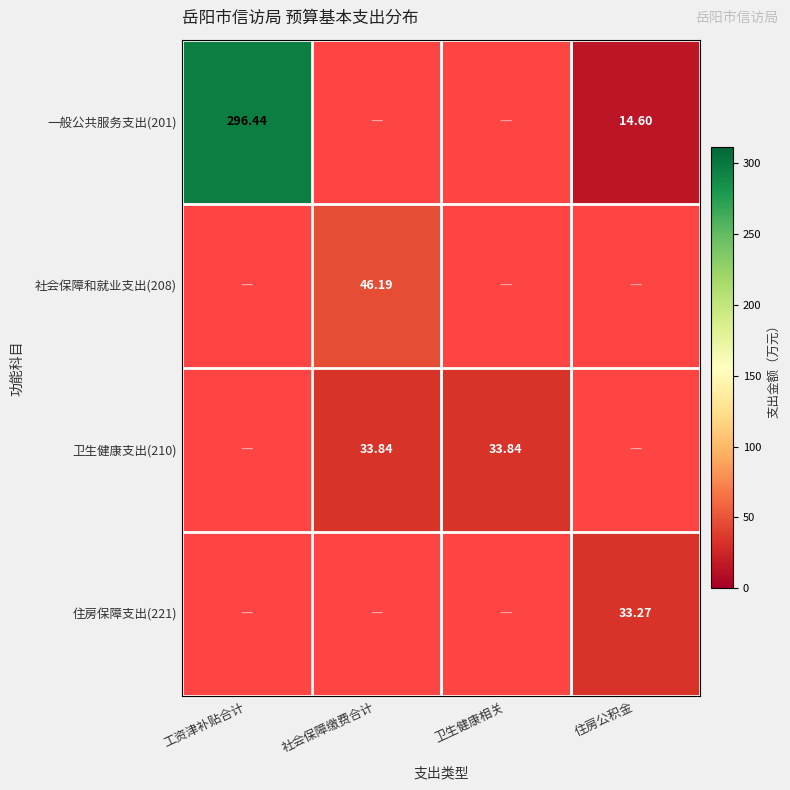

Is the value of 卫生健康支出(210) at 卫生健康相关 greater than the value of 一般公共服务支出(201) at 工资津补贴合计?

No